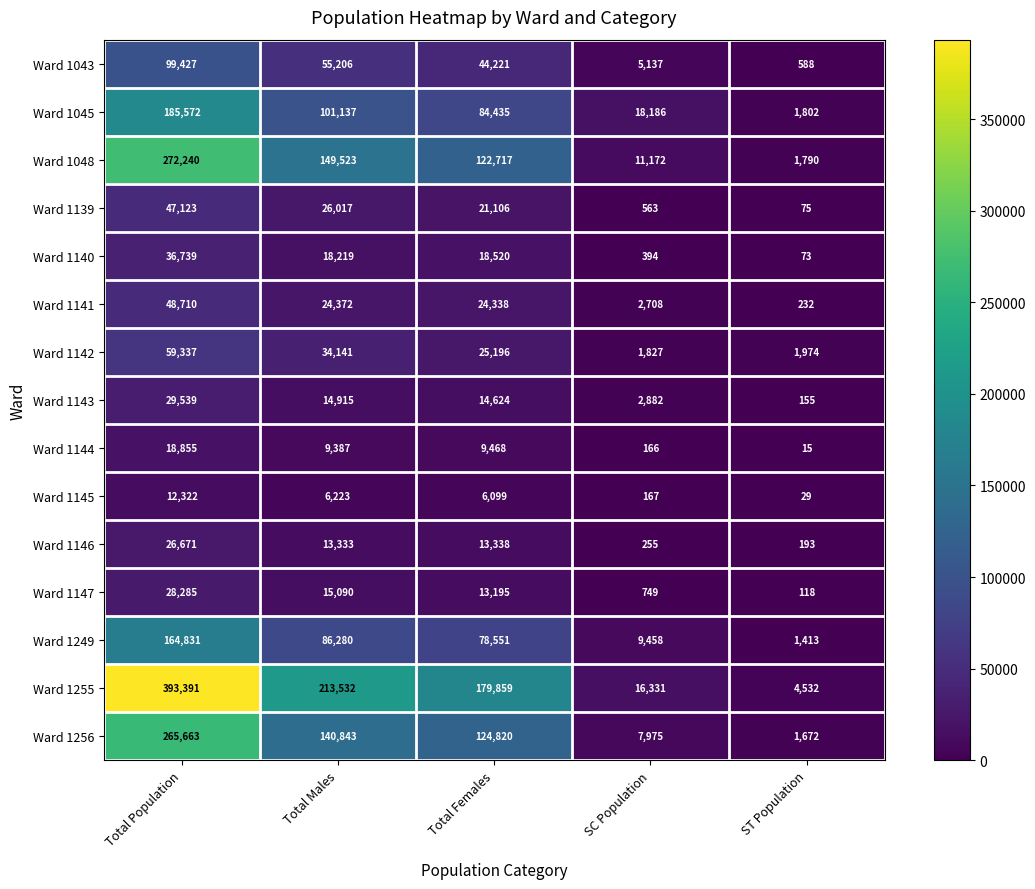

Which series changed the most between Total Population and SC Population?

Ward 1255